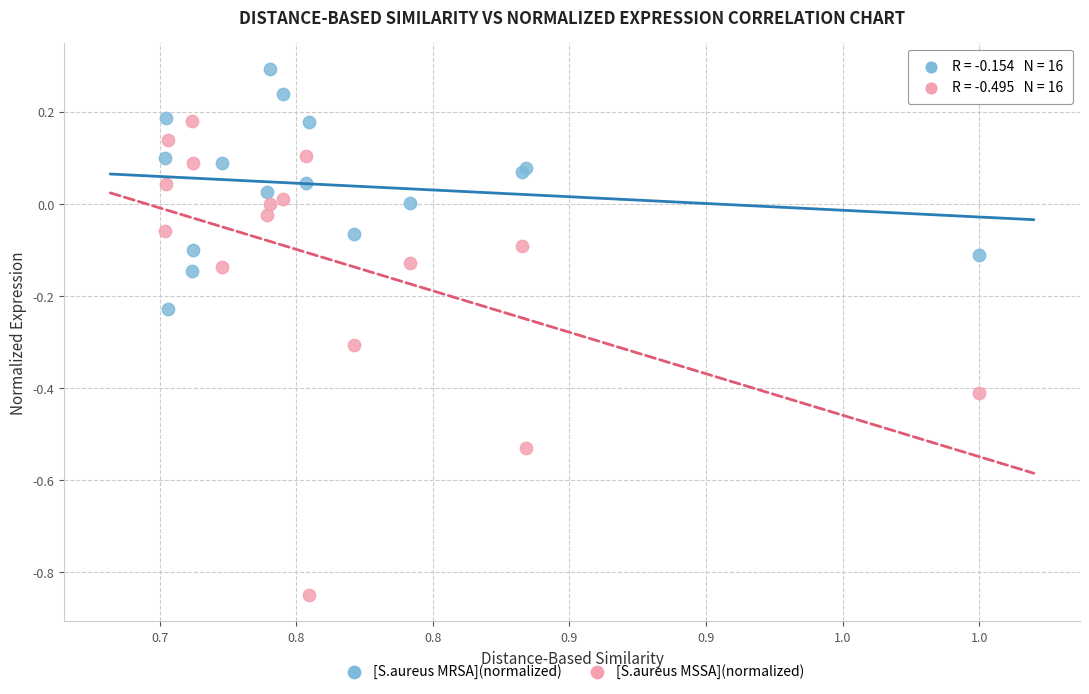

Which series reaches the maximum Y coordinate?

[S.aureus MRSA](normalized)